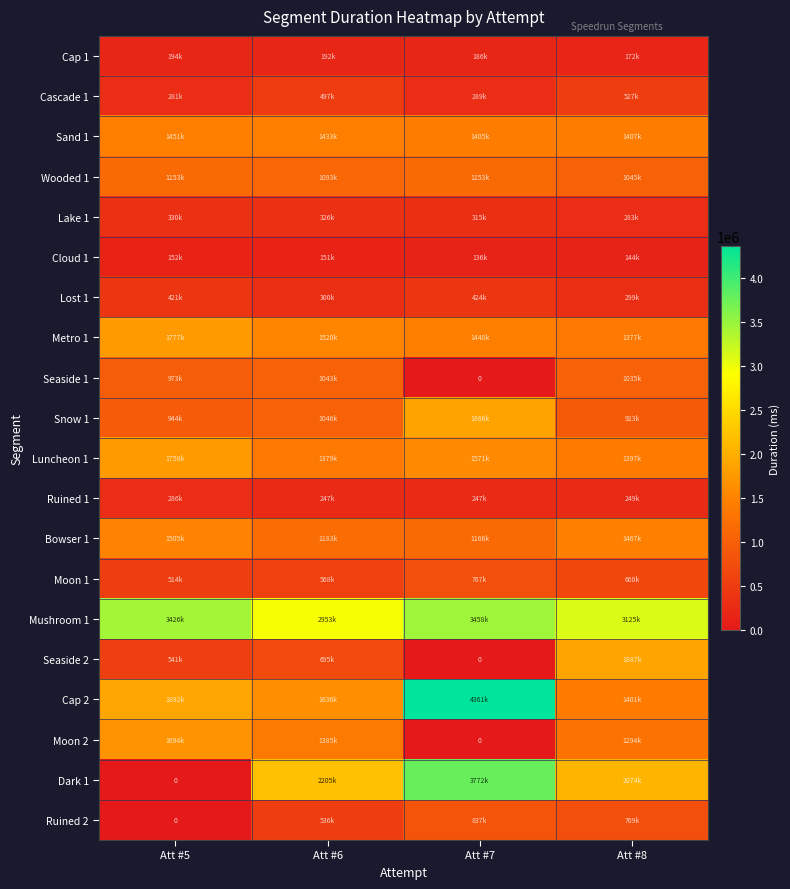

What is the difference between the maximum and minimum values in the Cap 1 series?

22308